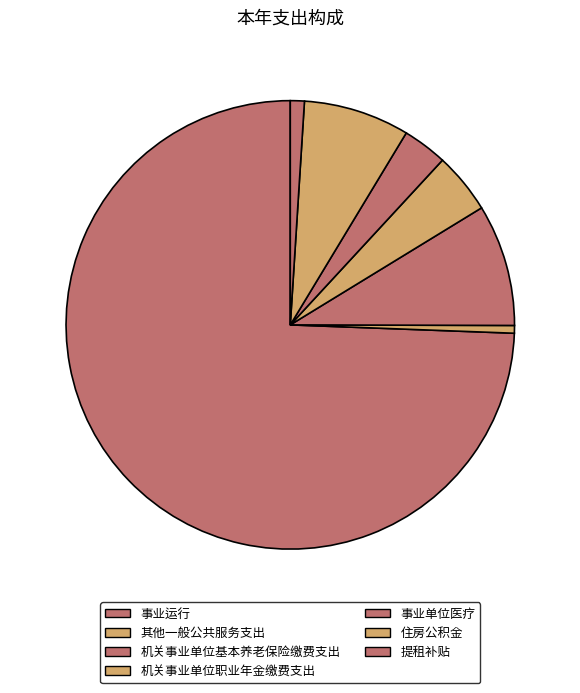

What is the change in value from 事业运行 to 机关事业单位职业年金缴费支出?

-43.1